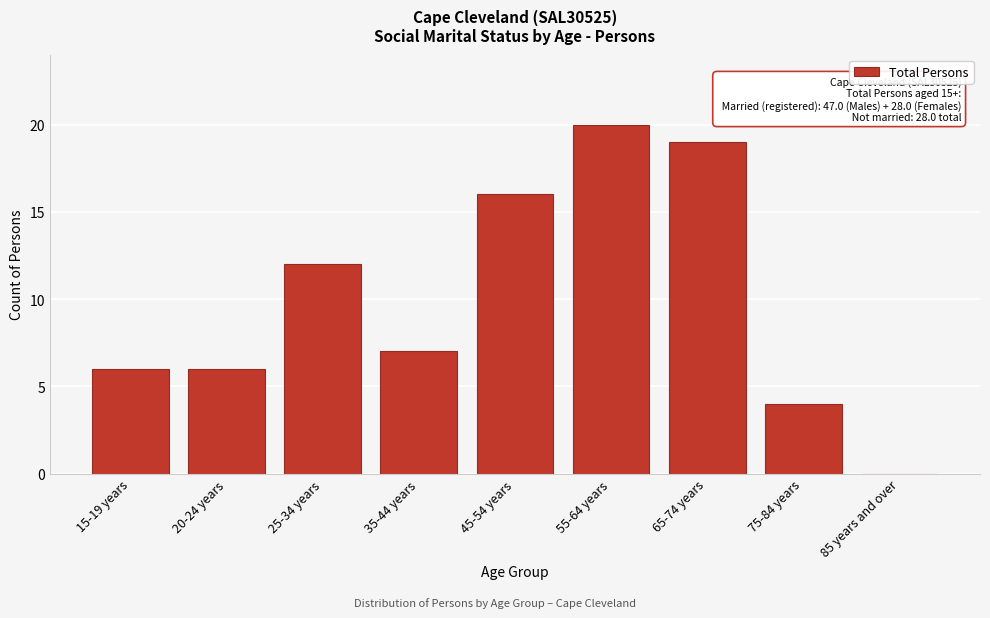

Reading right to left, transcribe all the data shown in this chart.

85 years and over=0	75-84 years=4	65-74 years=19	55-64 years=20	45-54 years=16	35-44 years=7	25-34 years=12	20-24 years=6	15-19 years=6